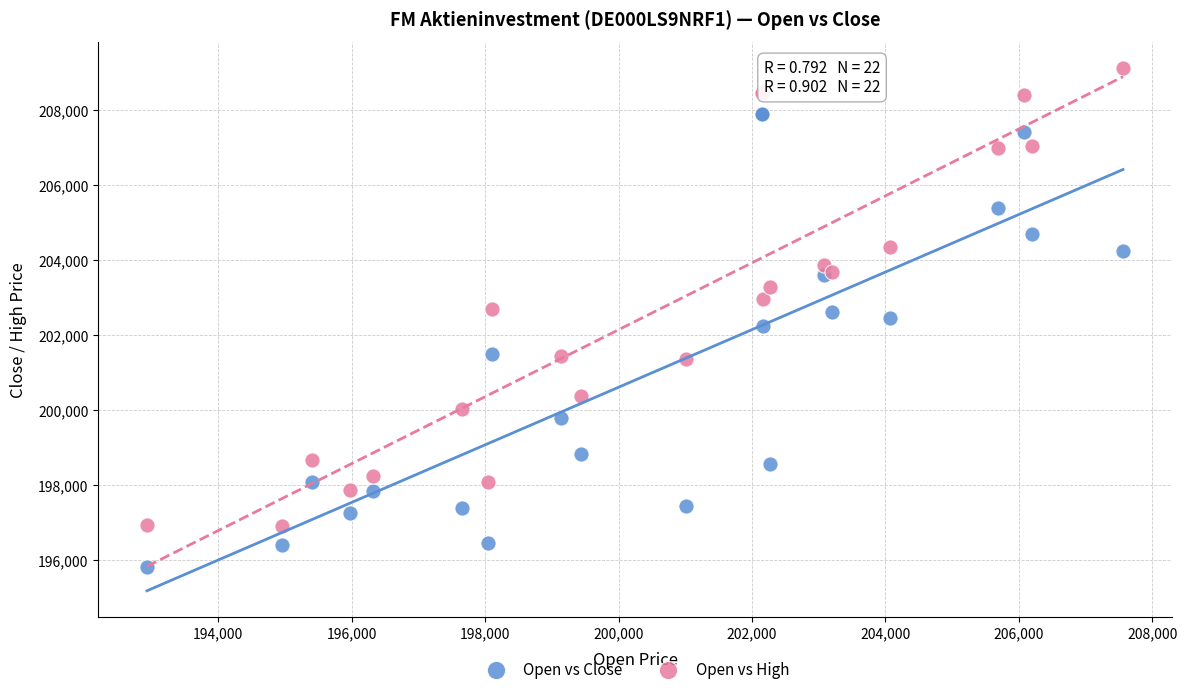

Which series reaches the minimum Y coordinate?

Open vs Close